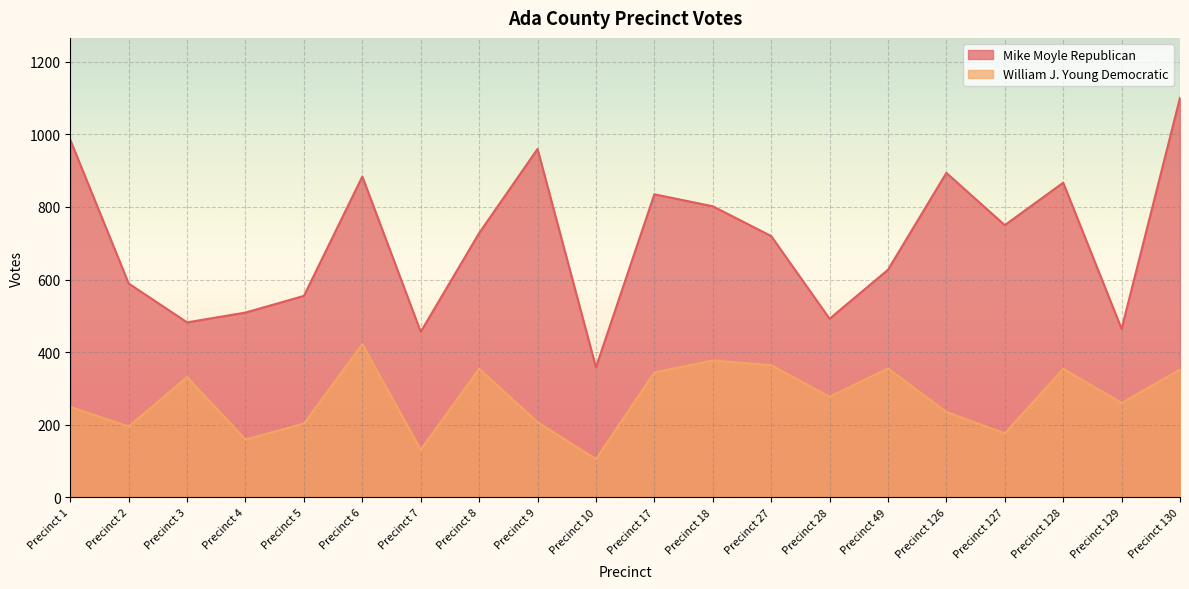

Where does the William J. Young Democratic series first go above 277?

Precinct 3